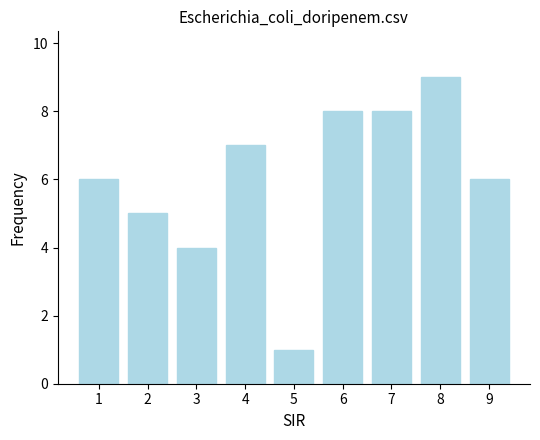

Reading left to right, list all the values displayed in this chart.

1=6	2=5	3=4	4=7	5=1	6=8	7=8	8=9	9=6